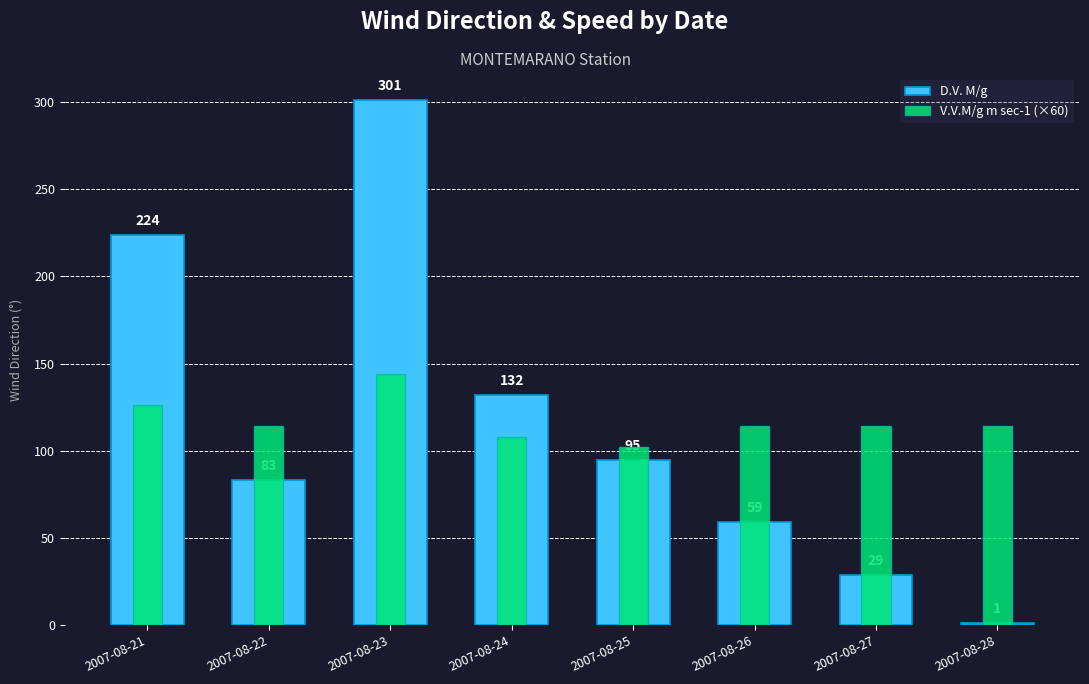

What is the sum of all V.V.M/g m sec-1 (×60) values?

936